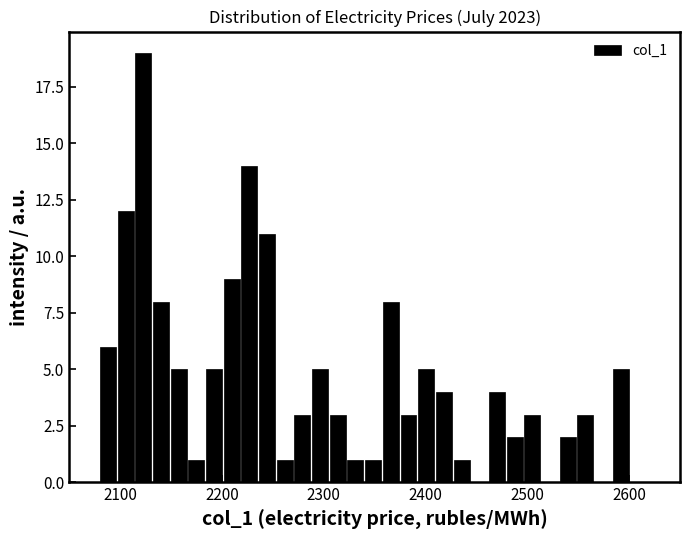

Read against the x-axis, roughly where is the centre of the tallest bar?

2120